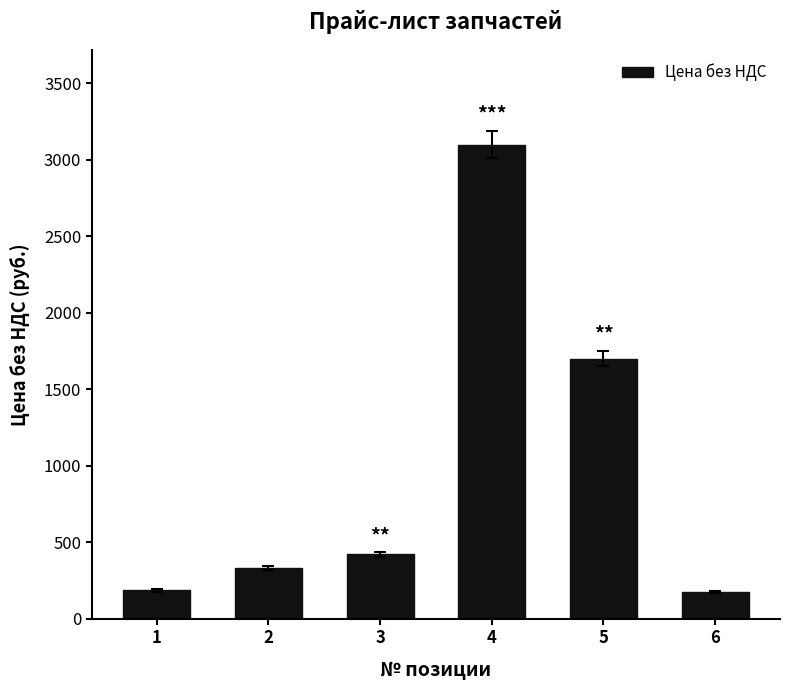

What is the value of the 5th bar from the left?

1700